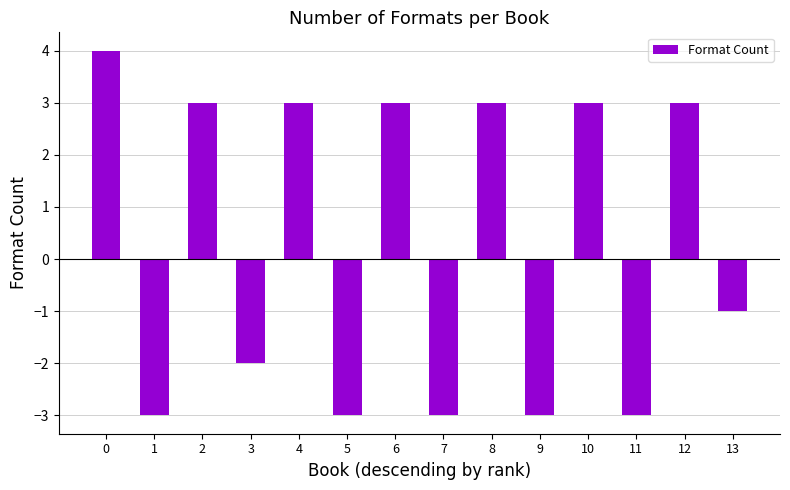

Does the chart contain any negative values?

Yes